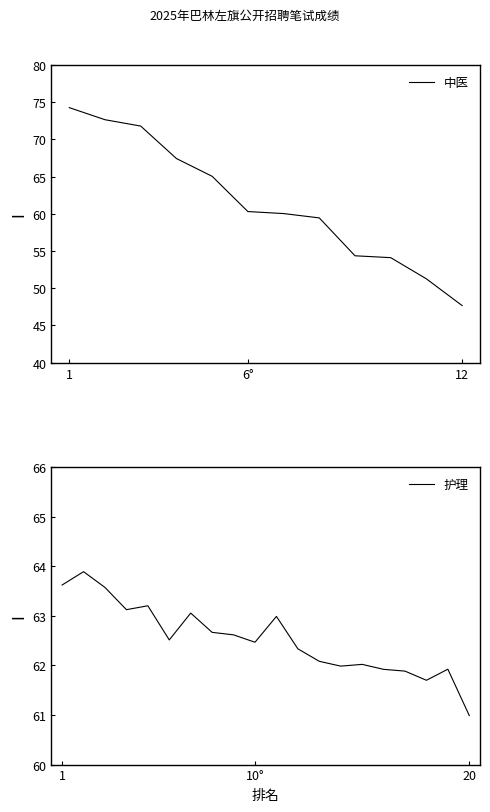

At which label does 中医 reach its minimum?

12